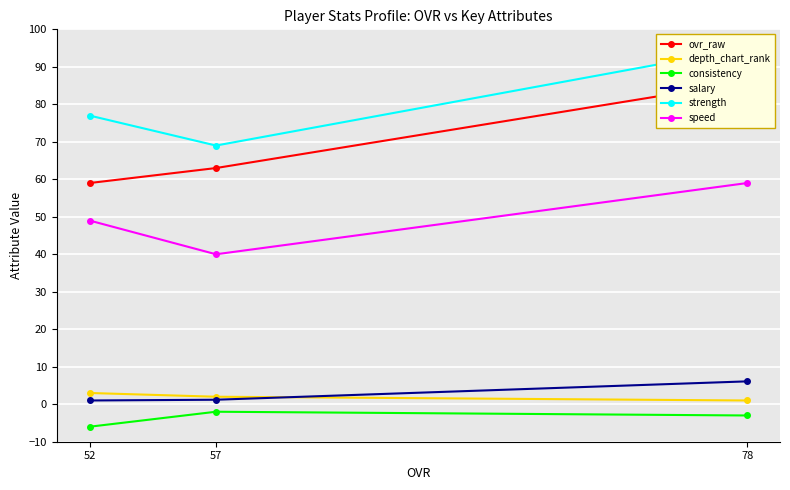

Which category has the highest value in the consistency series?

57